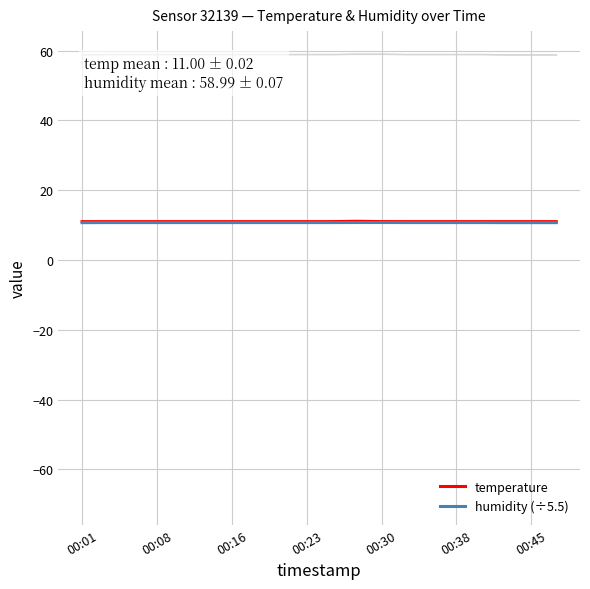

Rank the series by their average value, from highest to lowest.

temperature, humidity (÷5.5)